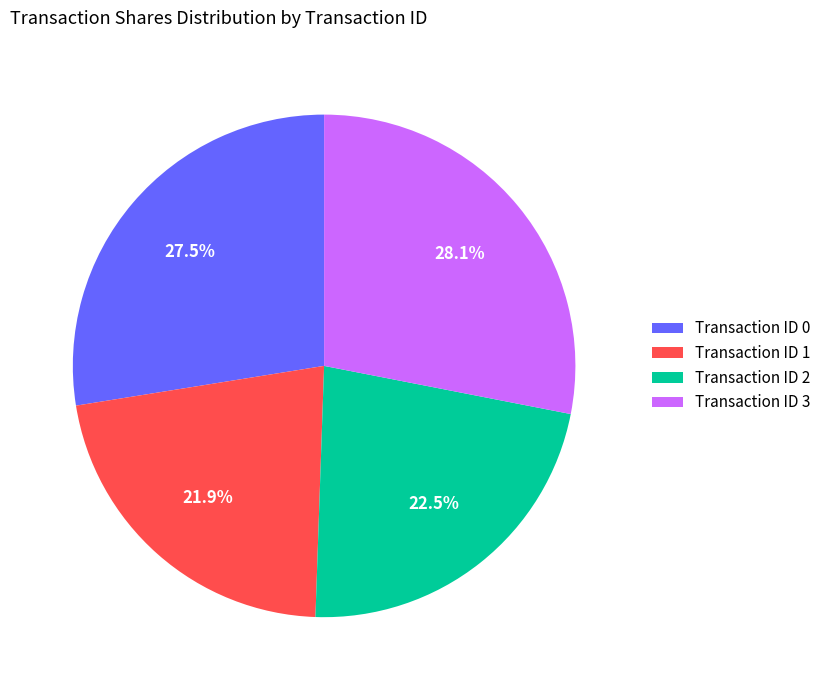

To the nearest percent, what is the average slice percentage?

25%